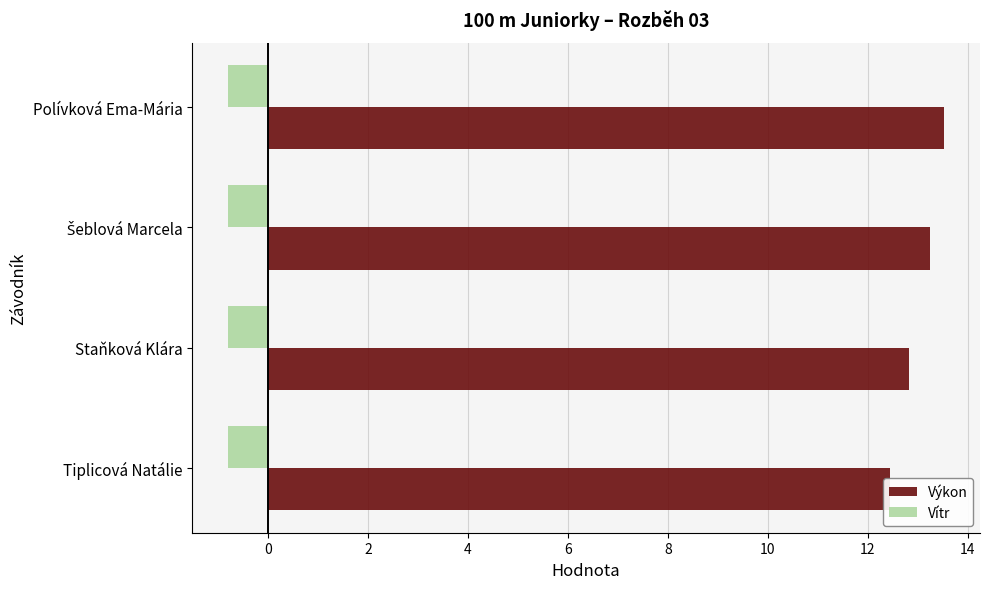

The Vítr series shows 0.1 at 4. True or false?

False